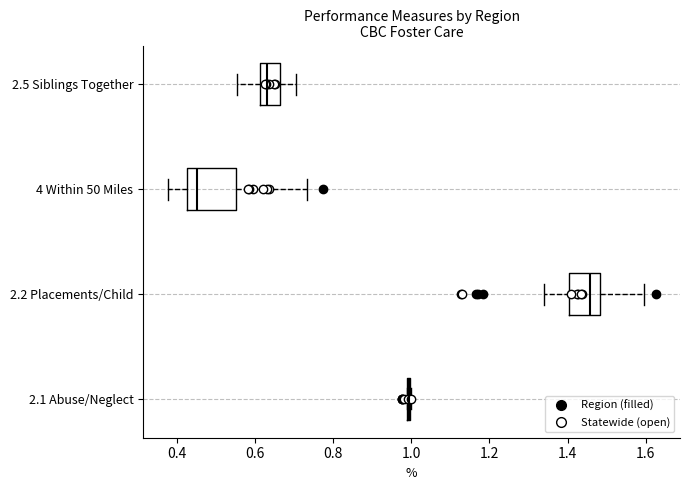

Reading bottom to top, transcribe this box plot: for each box, give where its median line is, the range the box spans, and where its two whiskers end, as read against the x-axis. The values are not printed on the chart, so give them approximately, as read against the axis.

2.1 Abuse/Neglect: box collapsed to a line at 1.00, whiskers 0.98 to 1.00
2.2 Placements/Child: median 1.46, box 1.40 to 1.48, whiskers 1.34 to 1.60
4 Within 50 Miles: median 0.46, box 0.42 to 0.56, whiskers 0.38 to 0.74
2.5 Siblings Together: median 0.64, box 0.62 to 0.66, whiskers 0.56 to 0.70